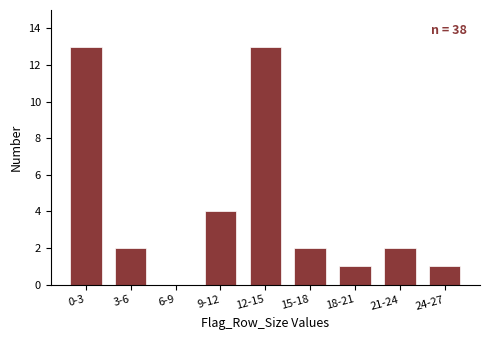

Reading left to right, what are all the values shown in this chart?

0-3=13	3-6=2	6-9=0	9-12=4	12-15=13	15-18=2	18-21=1	21-24=2	24-27=1